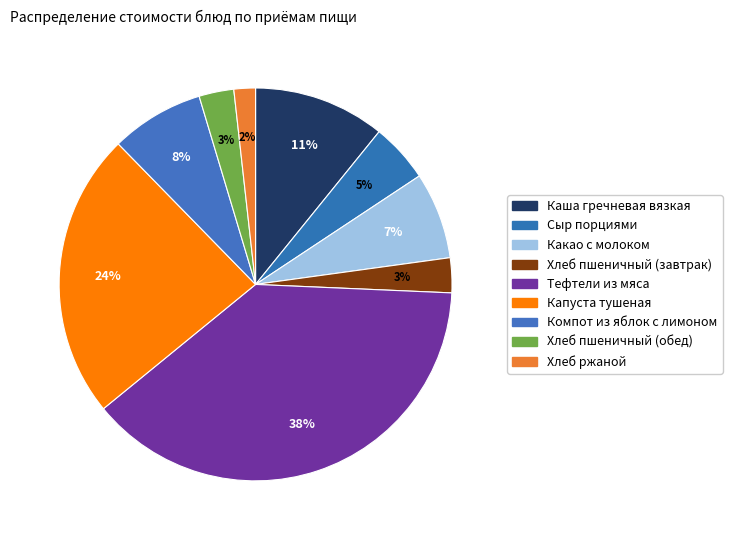

Does any single category account for the majority?

No